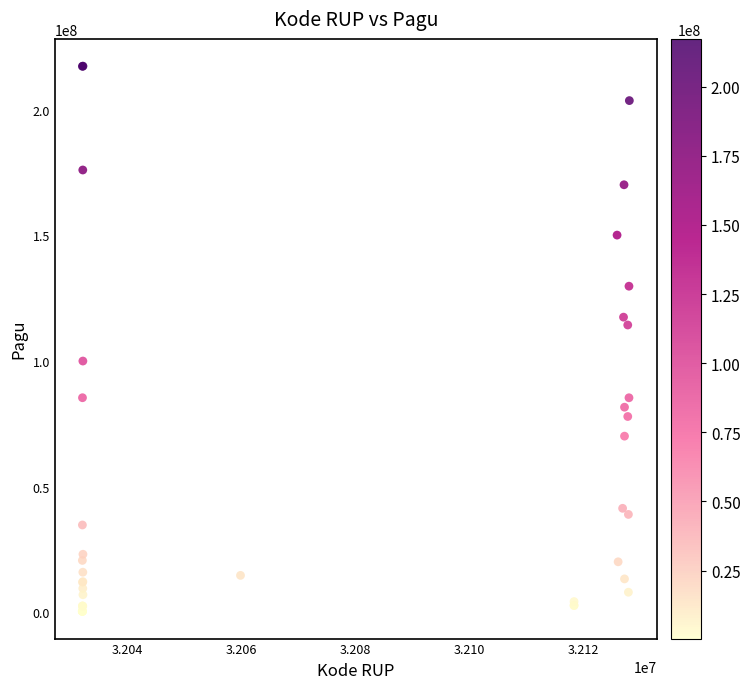

What Y value in the scatter plot is closest to 108830000?

114296000